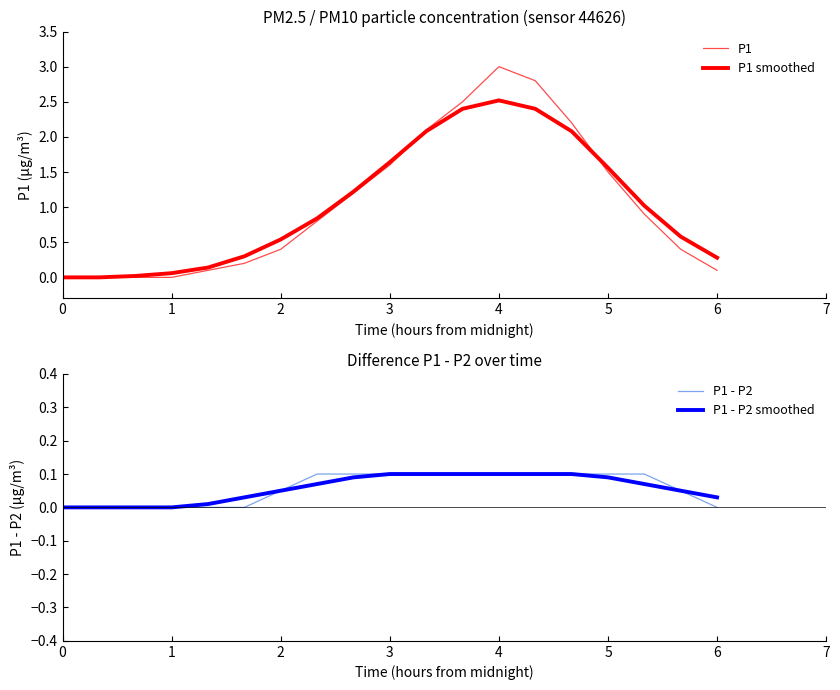

The value of P1 - P2 smoothed at 1 is 0.1. True or false?

False